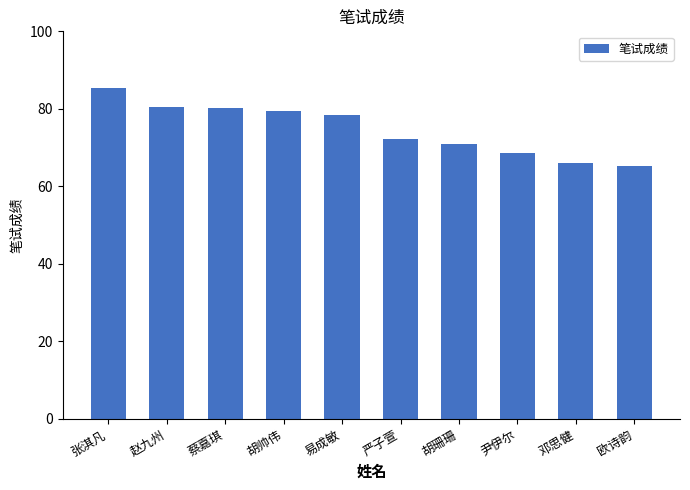

What position from the right is 胡珊珊?

4